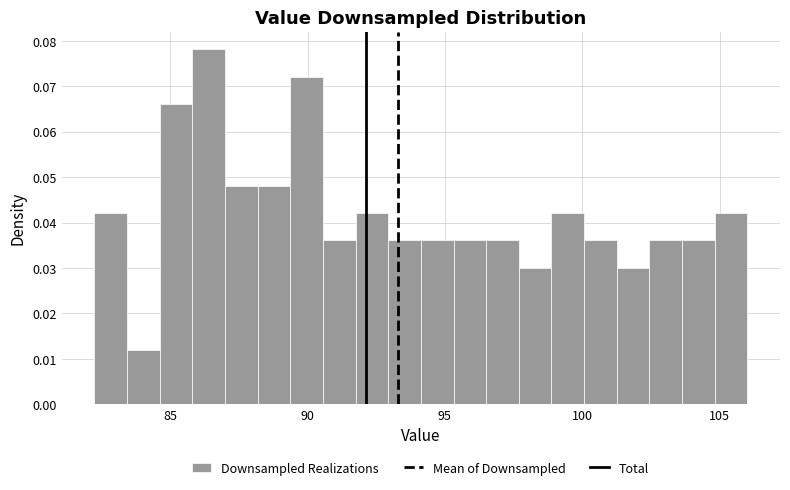

Around what value on the x-axis is the tallest bar? Give the approximate position of its centre, as read against the axis.

86.5